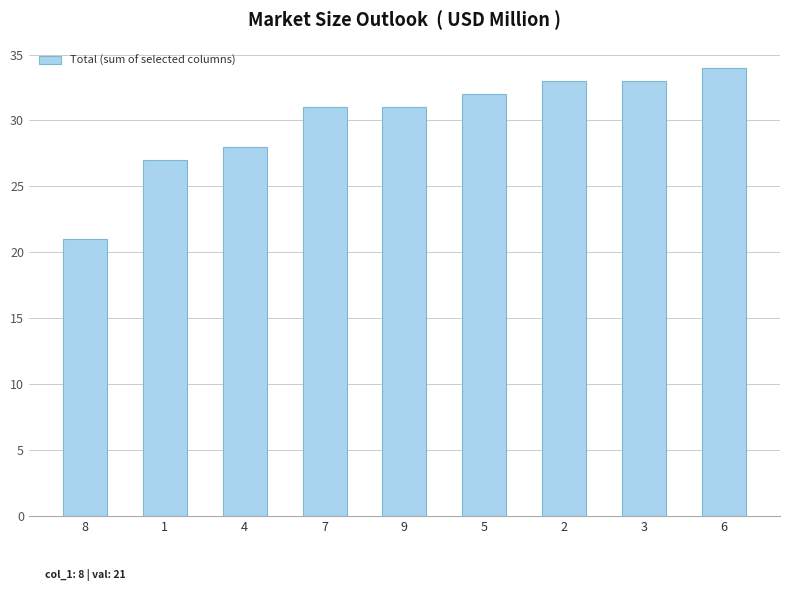

What is the label of the 2nd bar from the right?

3